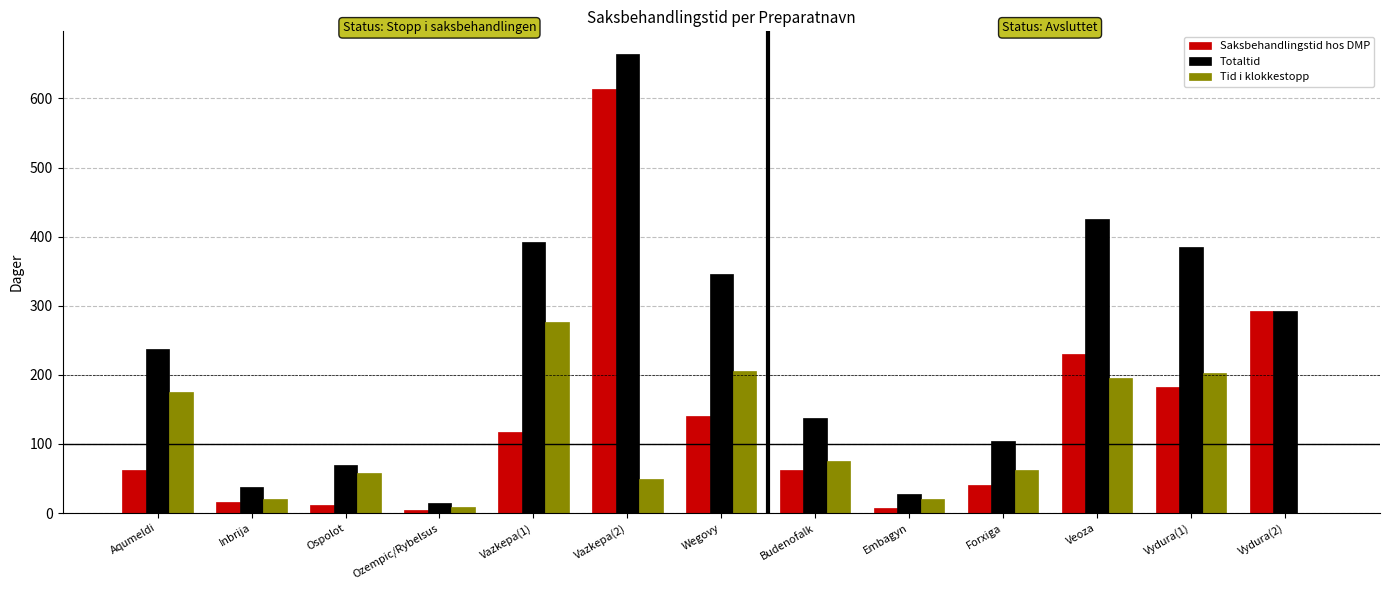

What is the greatest value displayed?

664